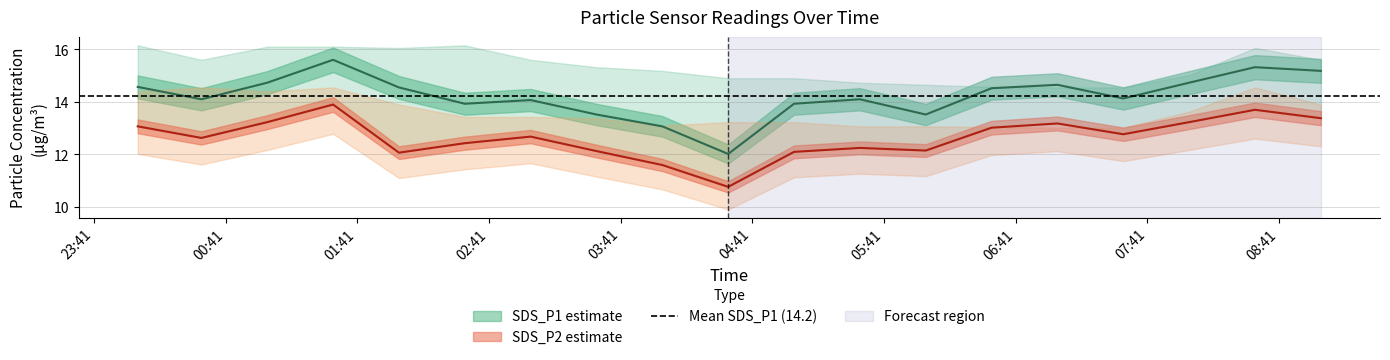

Reading left to right, what are all the values shown in this chart?

SDS_P1: 2023-08-22 00:01=14.6	2023-08-22 00:30=14.1	2023-08-22 01:00=14.7	2023-08-22 01:30=15.6	2023-08-22 02:00=14.6	2023-08-22 02:30=13.9	2023-08-22 03:00=14.1	2023-08-22 03:30=13.5	2023-08-22 04:00=13.1	2023-08-22 04:30=12.0	2023-08-22 05:00=13.9	2023-08-22 05:30=14.1	2023-08-22 06:00=13.5	2023-08-22 06:30=14.5	2023-08-22 07:00=14.7	2023-08-22 07:30=14.1	2023-08-22 08:00=14.7	2023-08-22 08:30=15.3	2023-08-22 09:00=15.2
SDS_P2: 2023-08-22 00:01=13.1	2023-08-22 00:30=12.6	2023-08-22 01:00=13.2	2023-08-22 01:30=13.9	2023-08-22 02:00=12.1	2023-08-22 02:30=12.4	2023-08-22 03:00=12.7	2023-08-22 03:30=12.1	2023-08-22 04:00=11.6	2023-08-22 04:30=10.8	2023-08-22 05:00=12.1	2023-08-22 05:30=12.2	2023-08-22 06:00=12.2	2023-08-22 06:30=13.0	2023-08-22 07:00=13.2	2023-08-22 07:30=12.8	2023-08-22 08:00=13.2	2023-08-22 08:30=13.7	2023-08-22 09:00=13.4